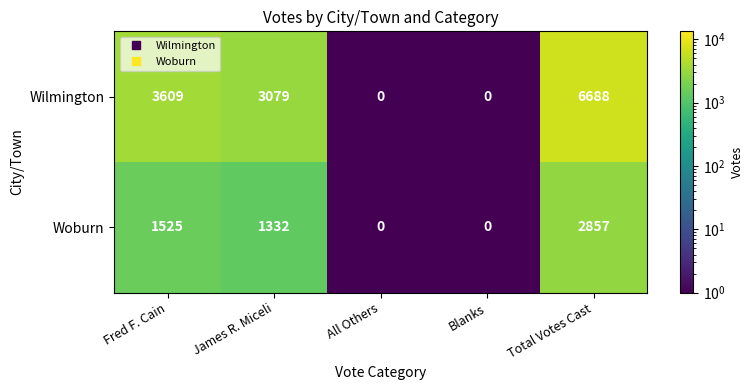

What is the difference between the highest and lowest values at Total Votes Cast?

3831